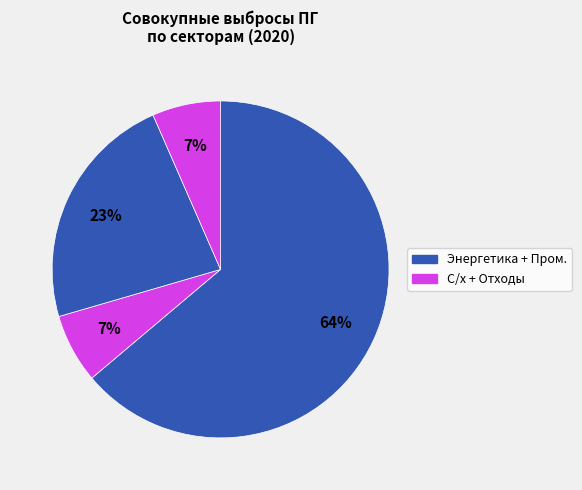

Which category has the smallest portion of the pie?

Отходы